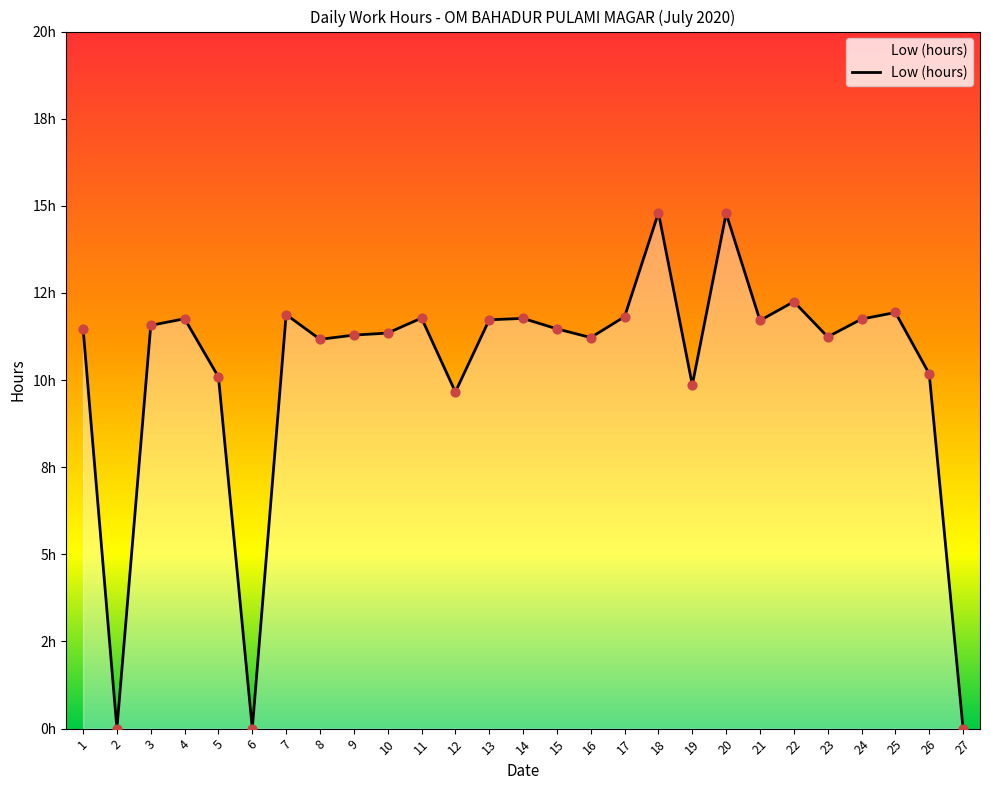

Between 1 and 9, which is larger?

1